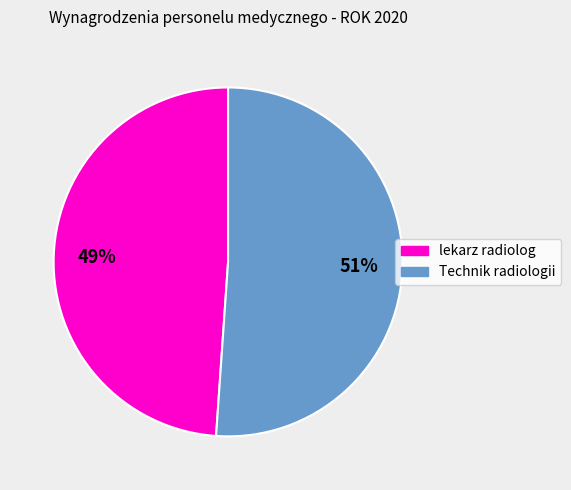

Is there a majority slice in this chart?

Yes